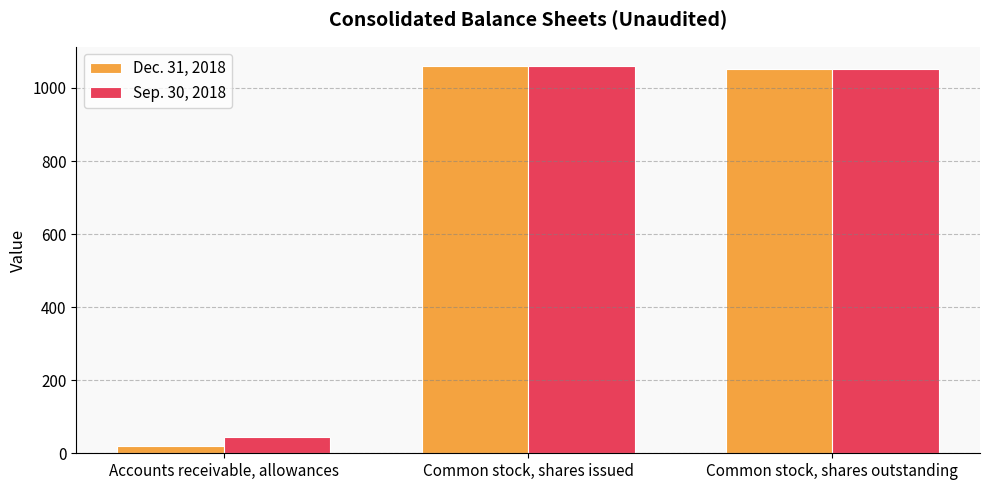

Which category has the lowest value in the Sep. 30, 2018 series?

Accounts receivable, allowances